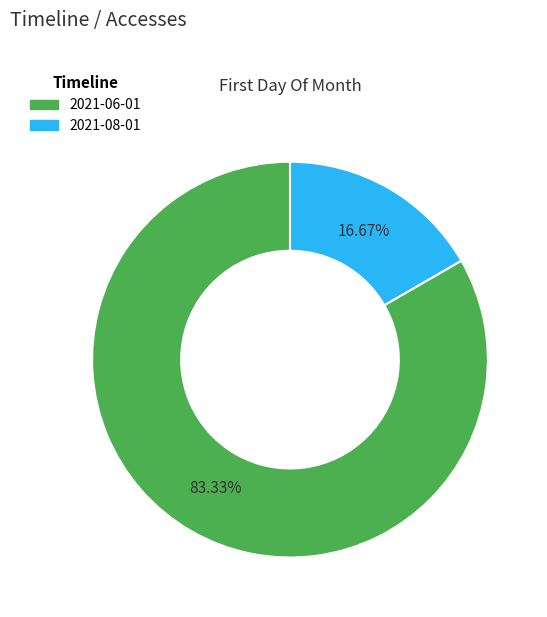

Does any single category account for the majority?

Yes